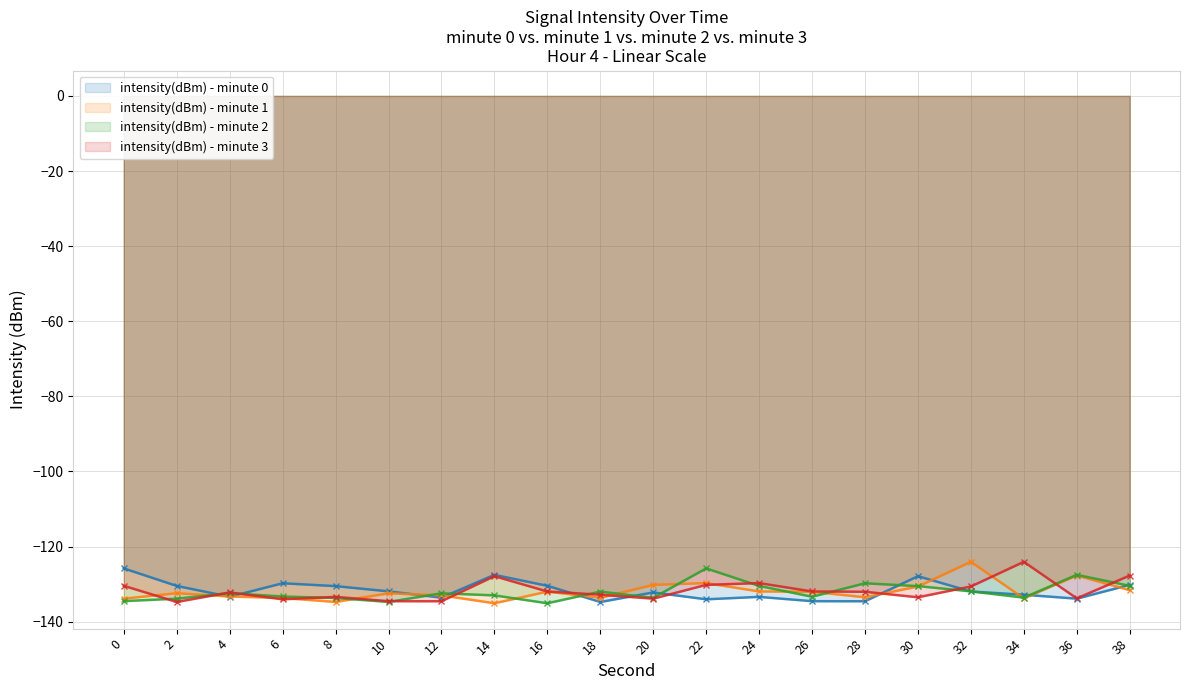

At which label does intensity(dBm) - minute 3 (line) reach its minimum?

2